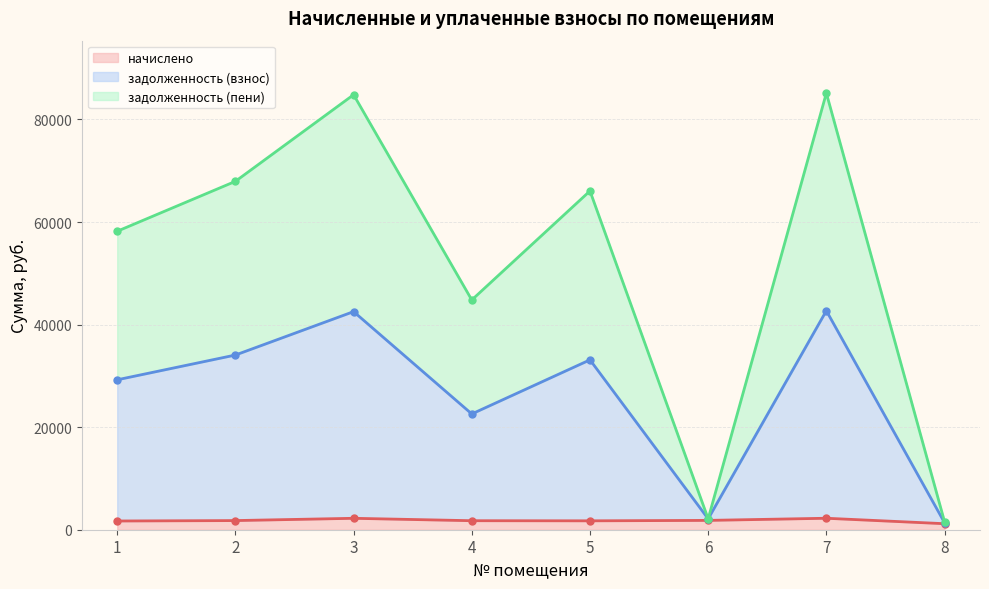

The задолженность (взнос) series shows 2123.0 at 6. True or false?

True